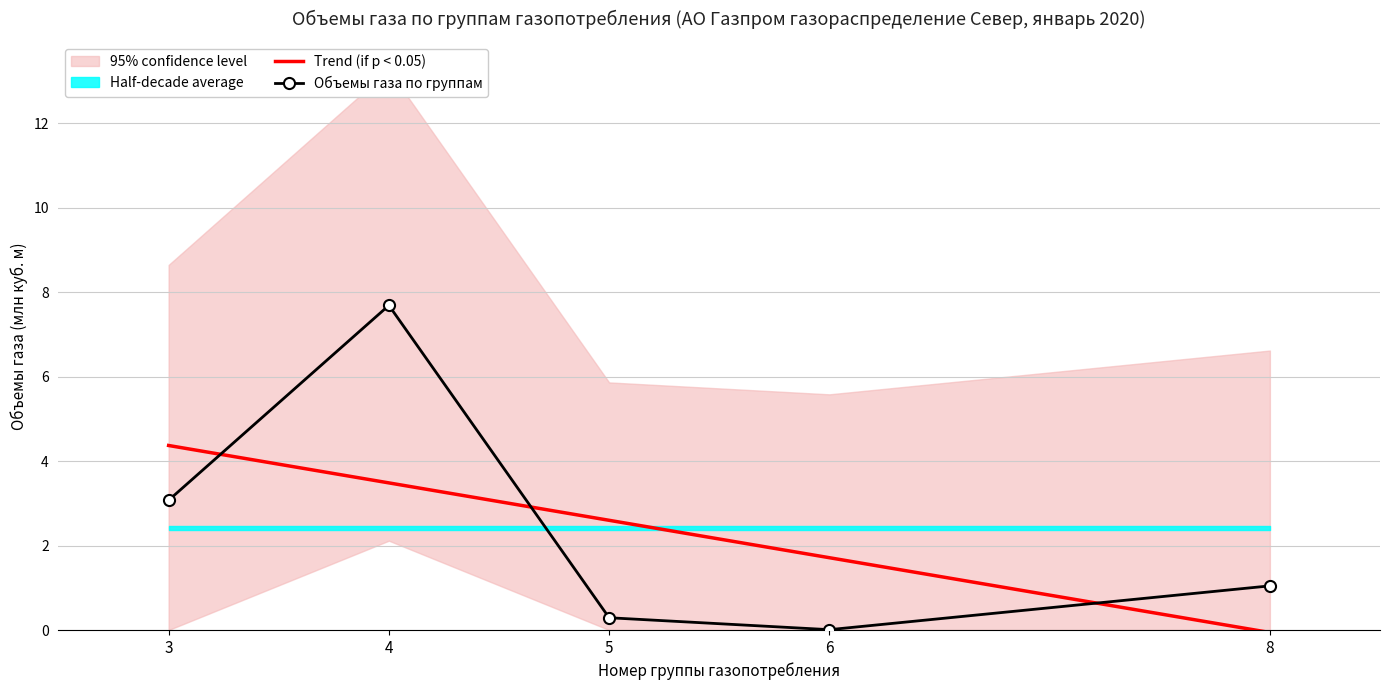

What is the sum of all Объемы газа по группам values?

12.1